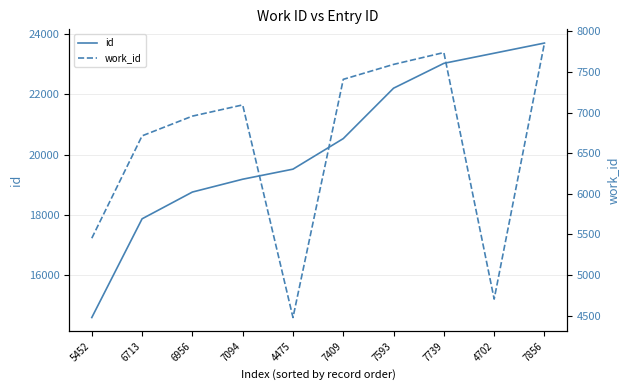

Between 6713 and 7409, which series saw the biggest shift?

id